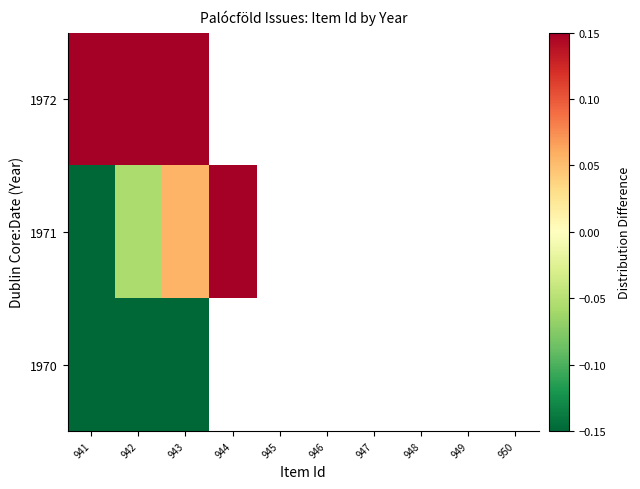

What is the lowest value of the 1971 series?

-0.2